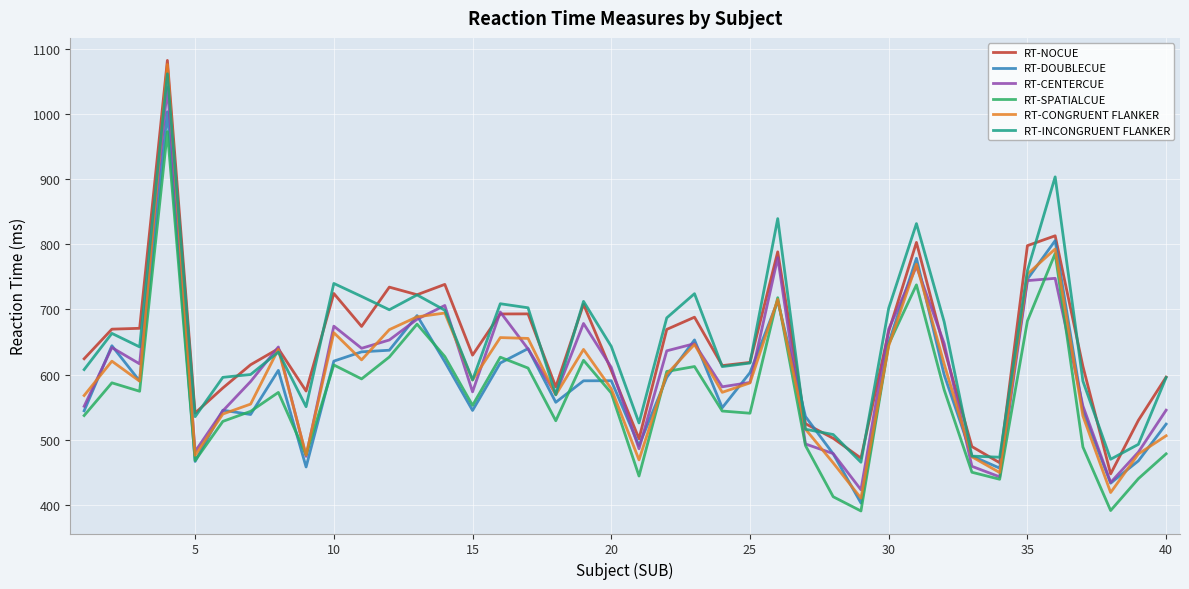

What are all the series names shown in the legend?

RT-NOCUE, RT-DOUBLECUE, RT-CENTERCUE, RT-SPATIALCUE, RT-CONGRUENT FLANKER, RT-INCONGRUENT FLANKER